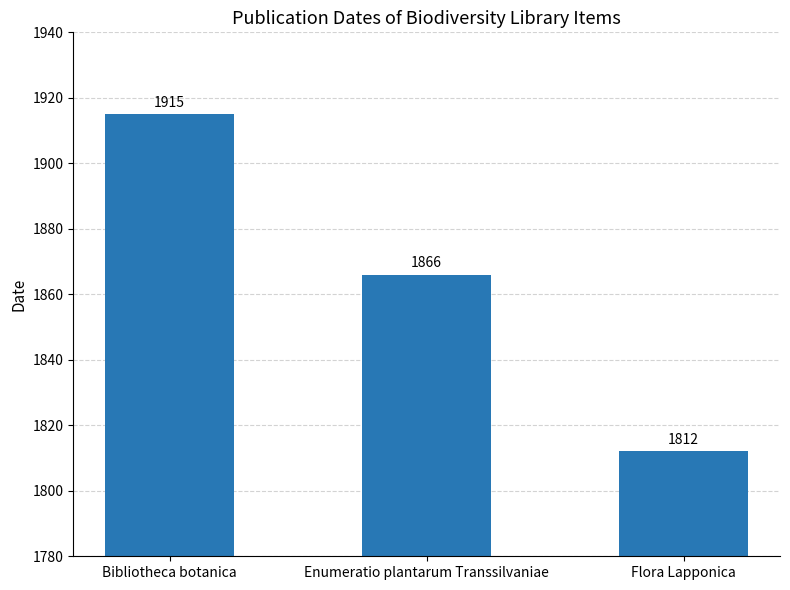

Is it true that the value at Enumeratio plantarum Transsilvaniae is 3049?

False